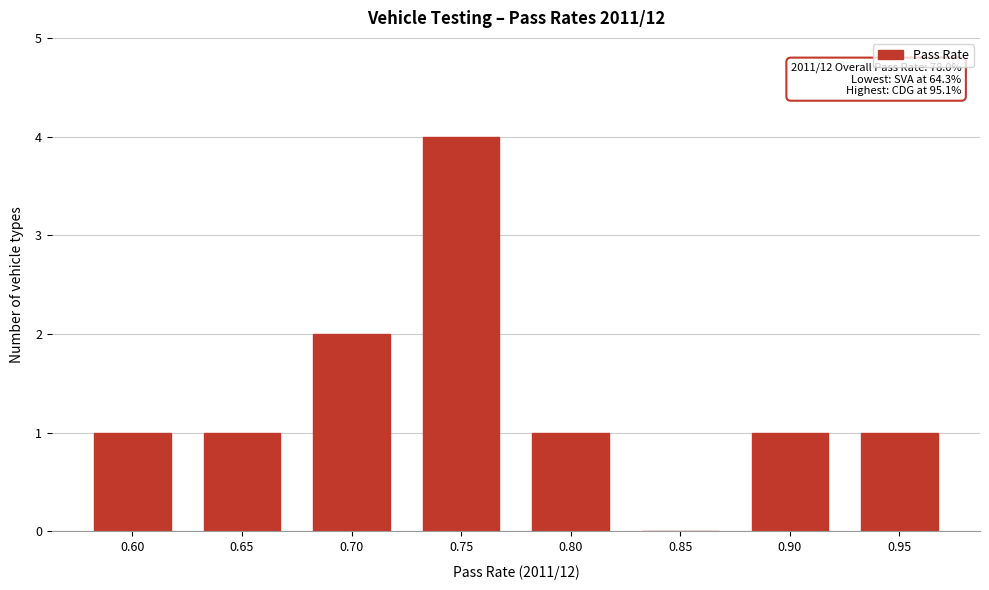

Reading left to right, transcribe all the data shown in this chart.

0.60=1	0.65=1	0.70=2	0.75=4	0.80=1	0.85=0	0.90=1	0.95=1